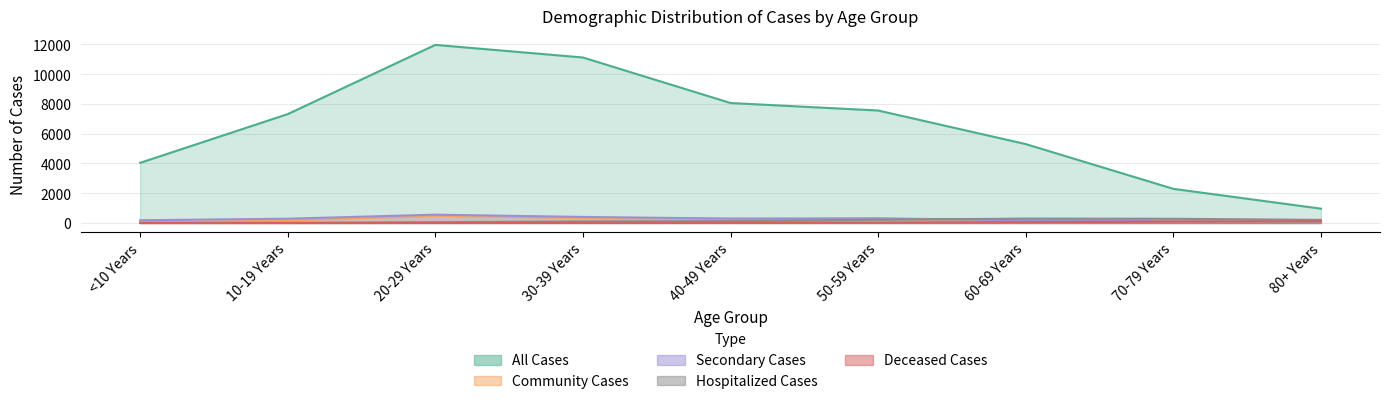

The Community Cases series shows 390 at 50-59 Years. True or false?

False